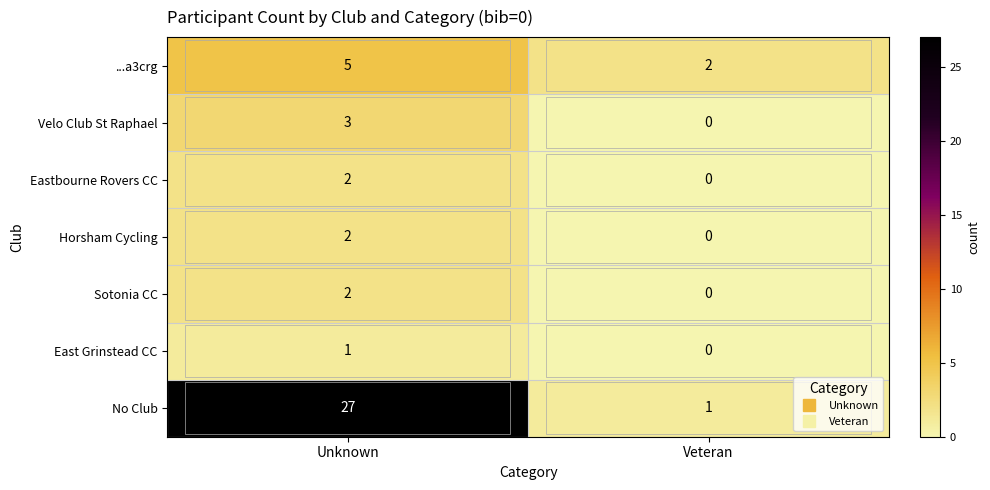

How many values in the Horsham Cycling series are below 2?

1